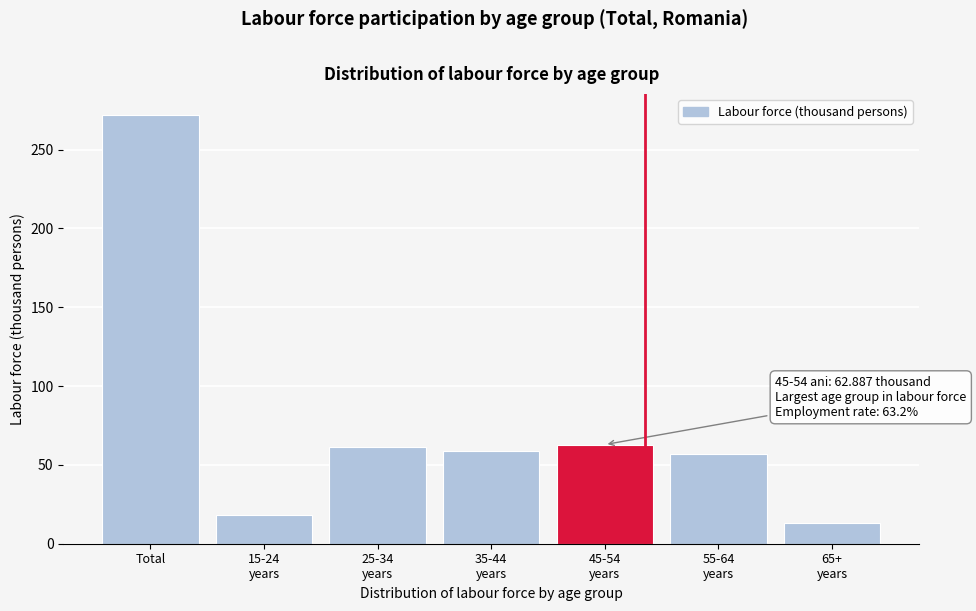

Reading right to left, what are all the values shown in this chart?

13.3	57.2	62.9	58.7	61.3	18.3	271.7